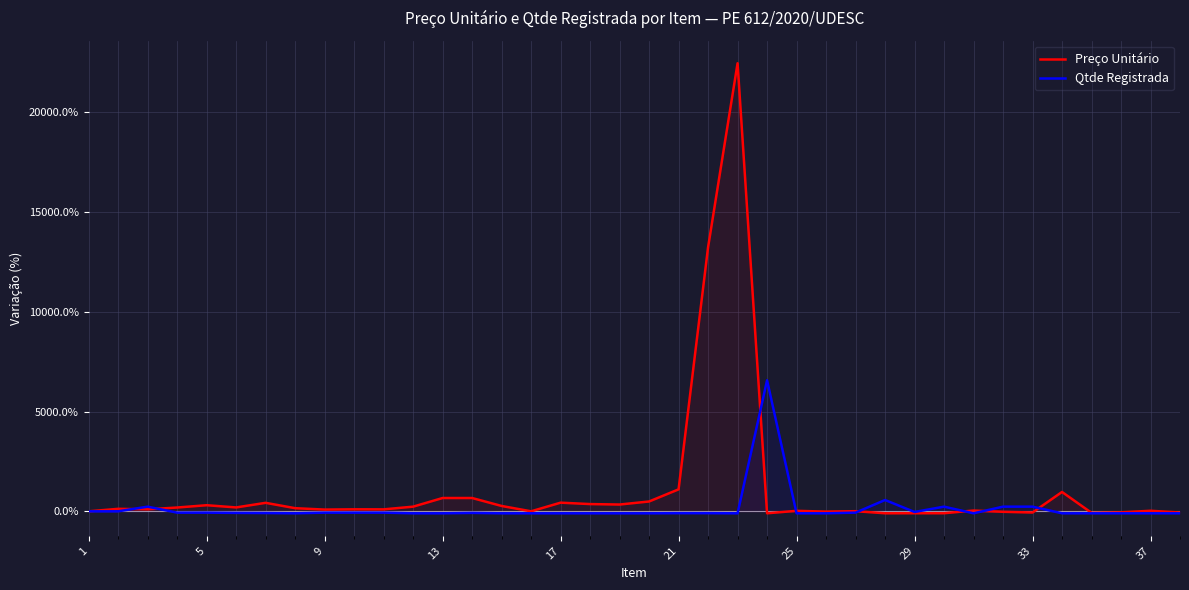

Is the value of Preço Unitário at 1 greater than the value of Qtde Registrada at 31?

No